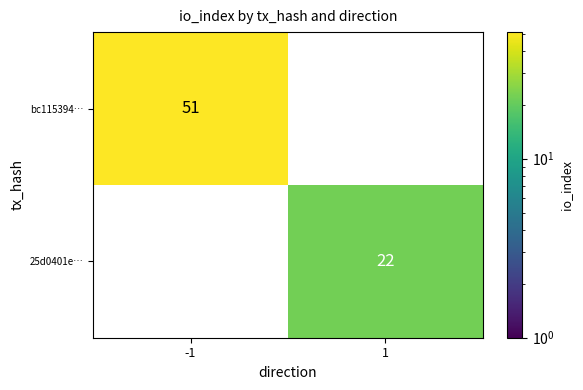

True or false: 25d0401e… has a value of 22 at 1.

True